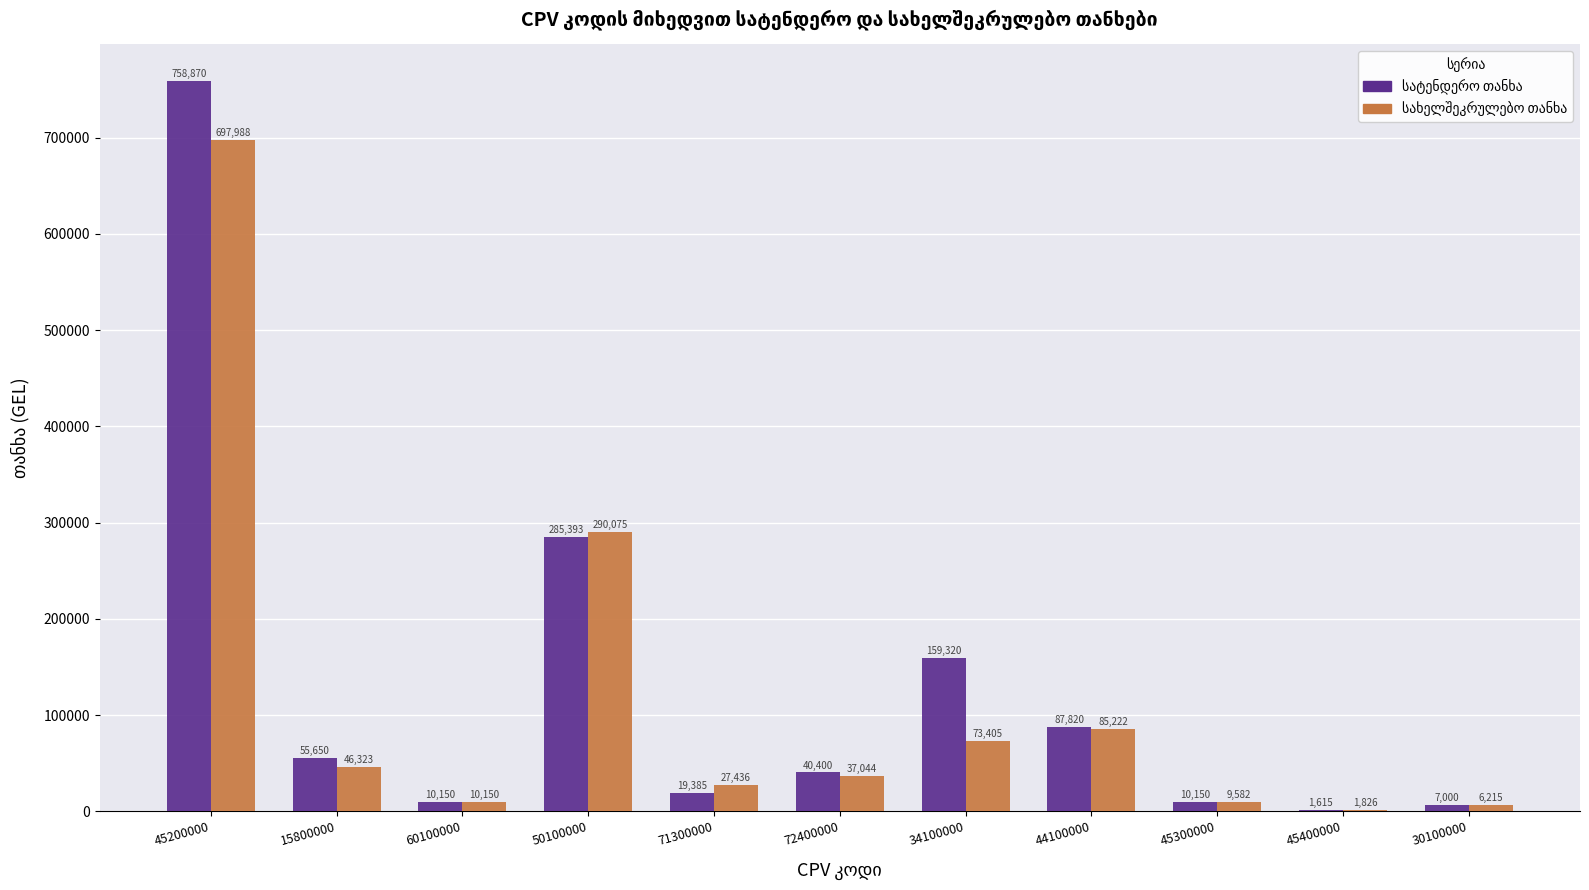

What is the greatest value displayed?

758870